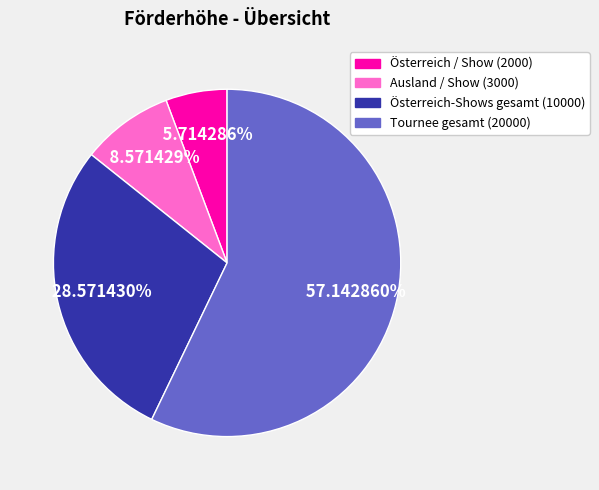

Is there a majority slice in this chart?

Yes